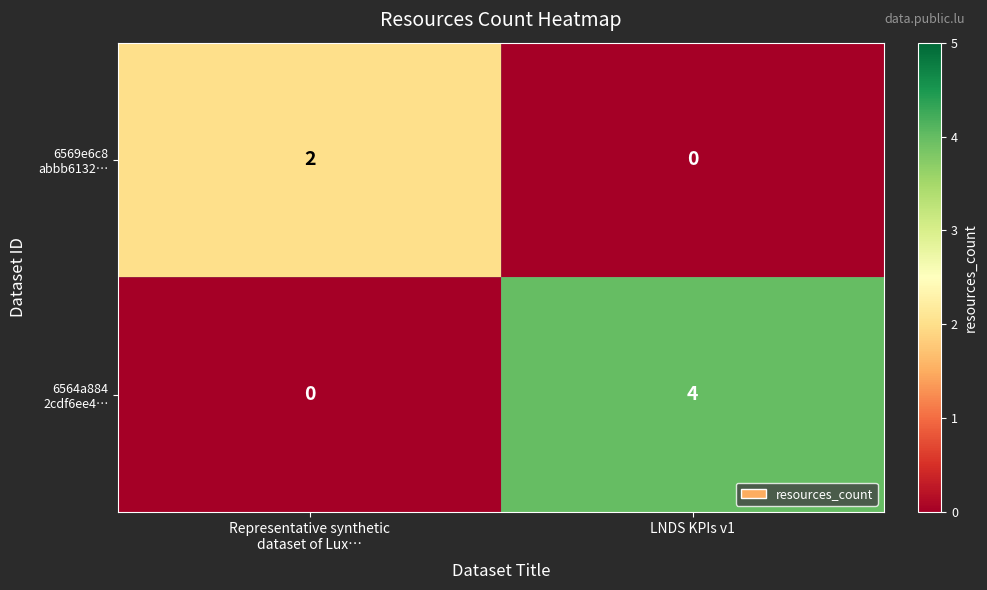

How many data points does each series have?

2